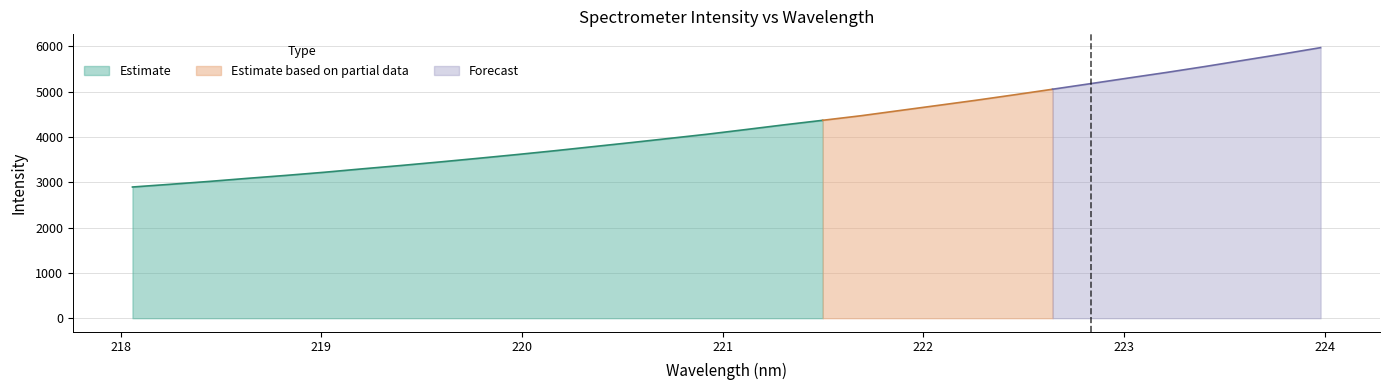

List the labels in order of value, largest first.

223.9802, 223.7895, 223.5987, 223.408, 223.2172, 223.0264, 222.8355, 222.6447, 222.4538, 222.263, 222.0721, 221.8812, 221.6902, 221.4993, 221.3083, 221.1174, 220.9264, 220.7354, 220.5444, 220.3533, 220.1623, 219.9712, 219.7801, 219.589, 219.3979, 219.2067, 219.0156, 218.8244, 218.6332, 218.442, 218.2508, 218.0596